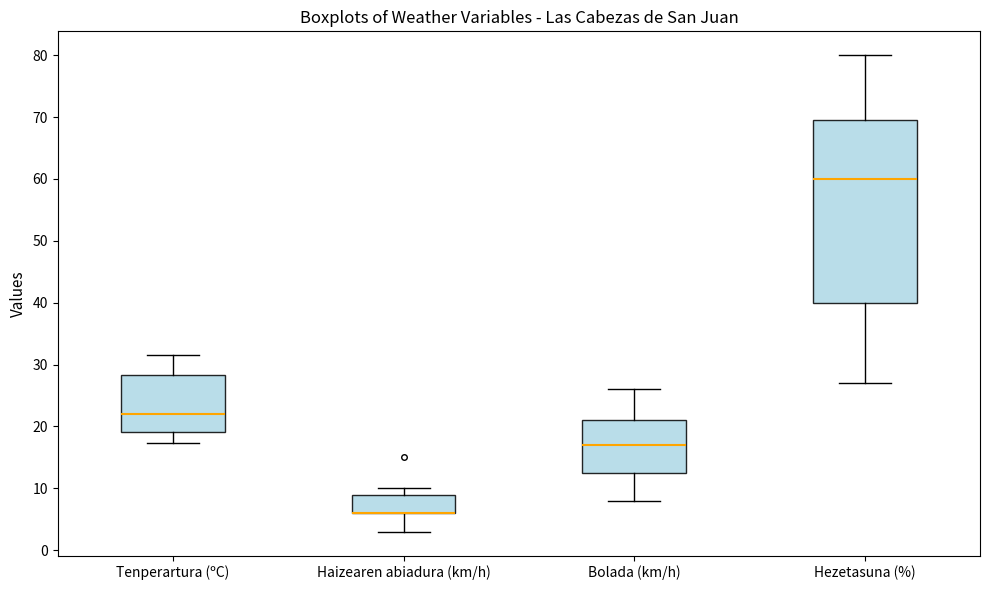

Reading left to right, read every box against the y-axis: the position of its median line, the range the box covers, and the ends of its whiskers. The values are not printed on the chart, so give them approximately, as read against the axis.

Tenperartura (ºC): median 22, box 19 to 28, whiskers 17 to 32
Haizearen abiadura (km/h): median 6 (drawn on the box's lower edge), box 6 to 9, whiskers 3 to 10
Bolada (km/h): median 17, box 13 to 21, whiskers 8 to 26
Hezetasuna (%): median 60, box 40 to 70, whiskers 27 to 80